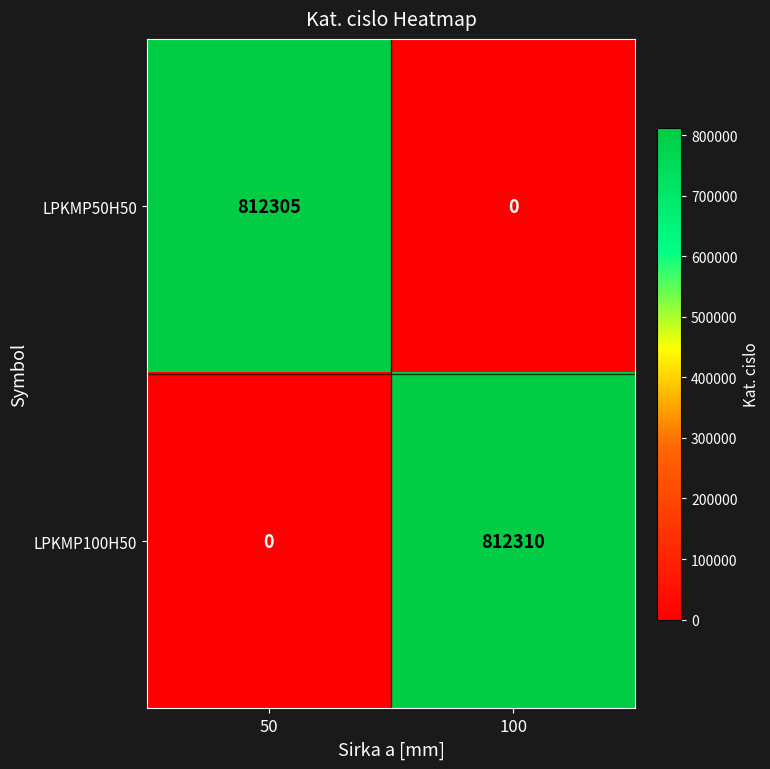

What is the spread (max minus min) of values at 50?

812305